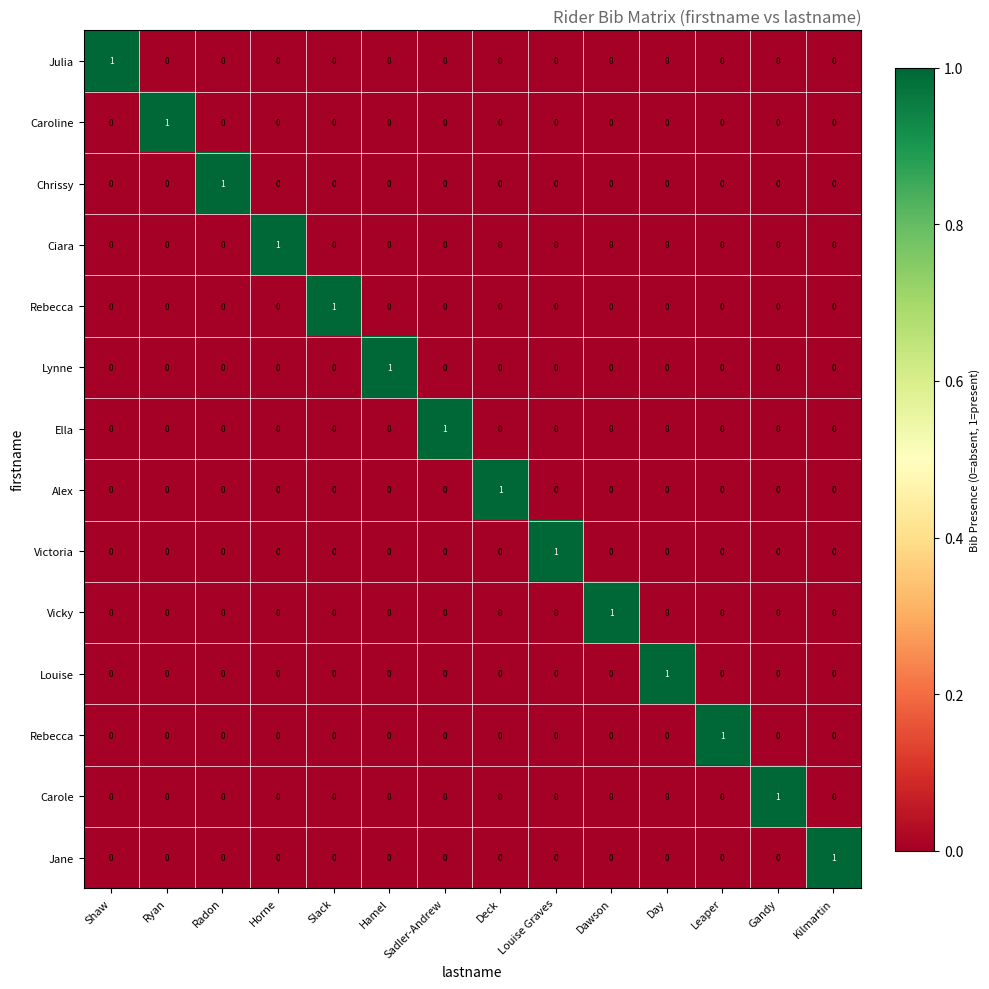

Which has a higher value, Radon or Day?

Radon